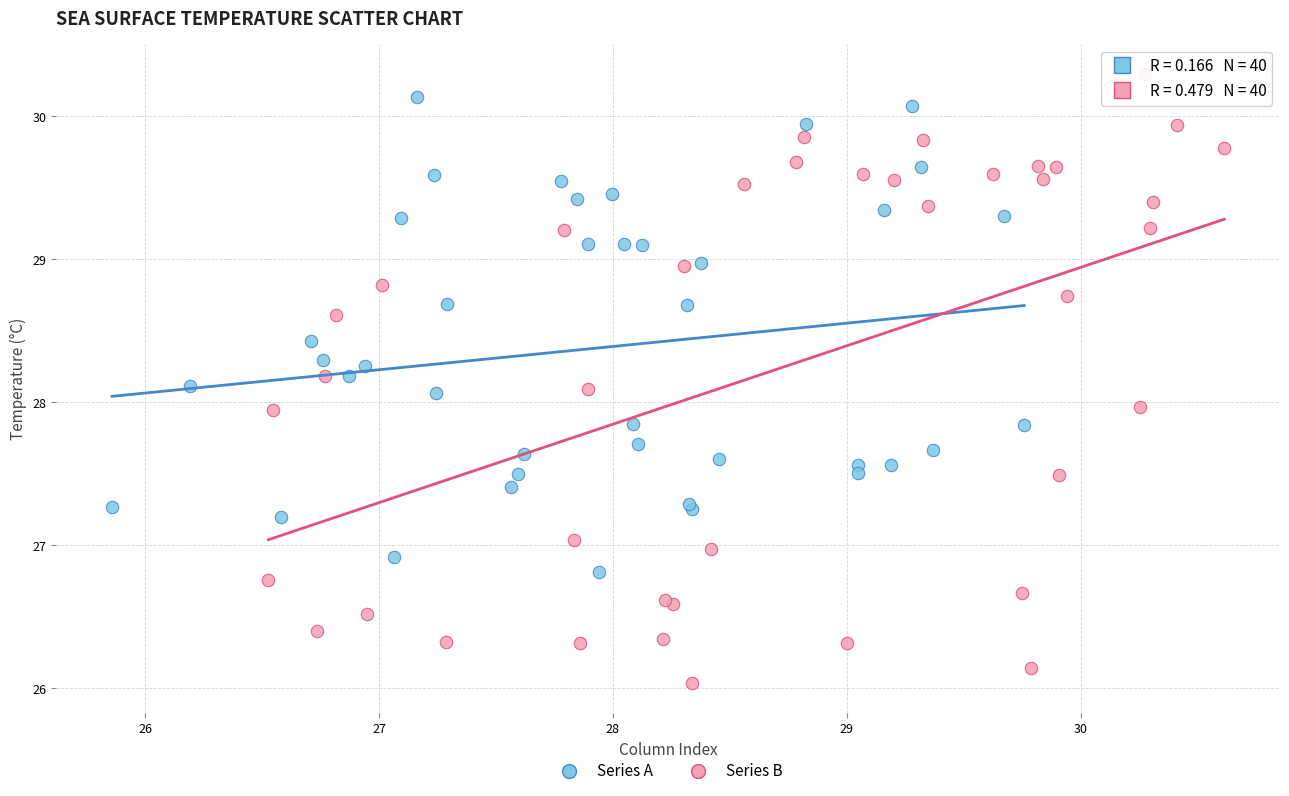

Which series contains the lowest Y value?

Series B